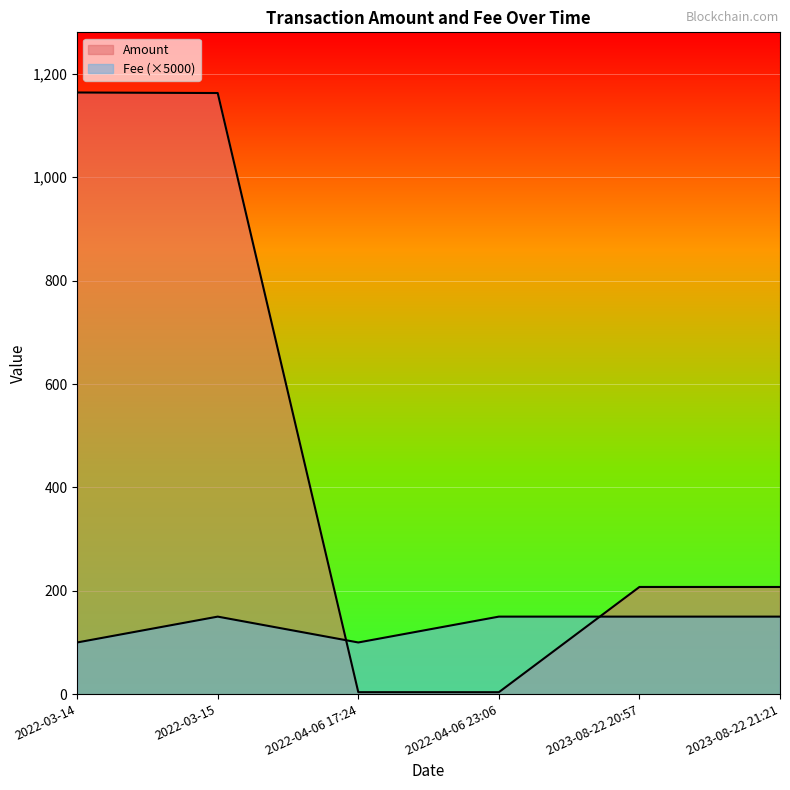

Between 2022-04-06 17:24 and 2023-08-22 20:57, which series saw the biggest shift?

Amount